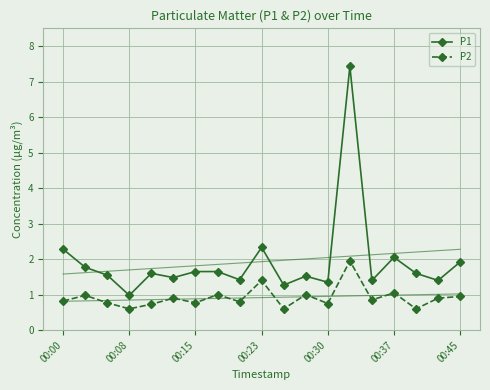

What is the minimum value for P1?

1.0